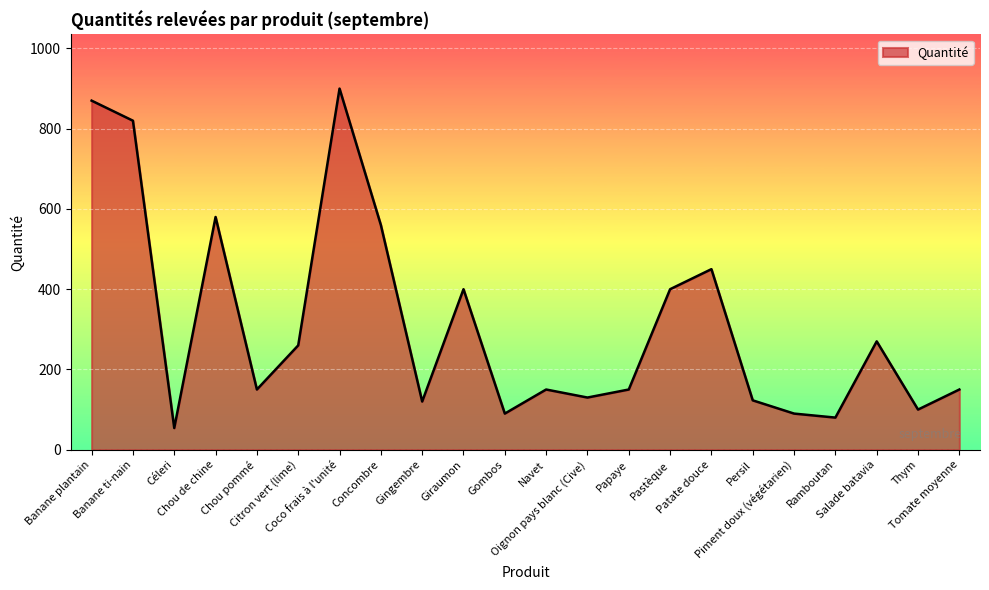

How many categories are shown in the chart?

22